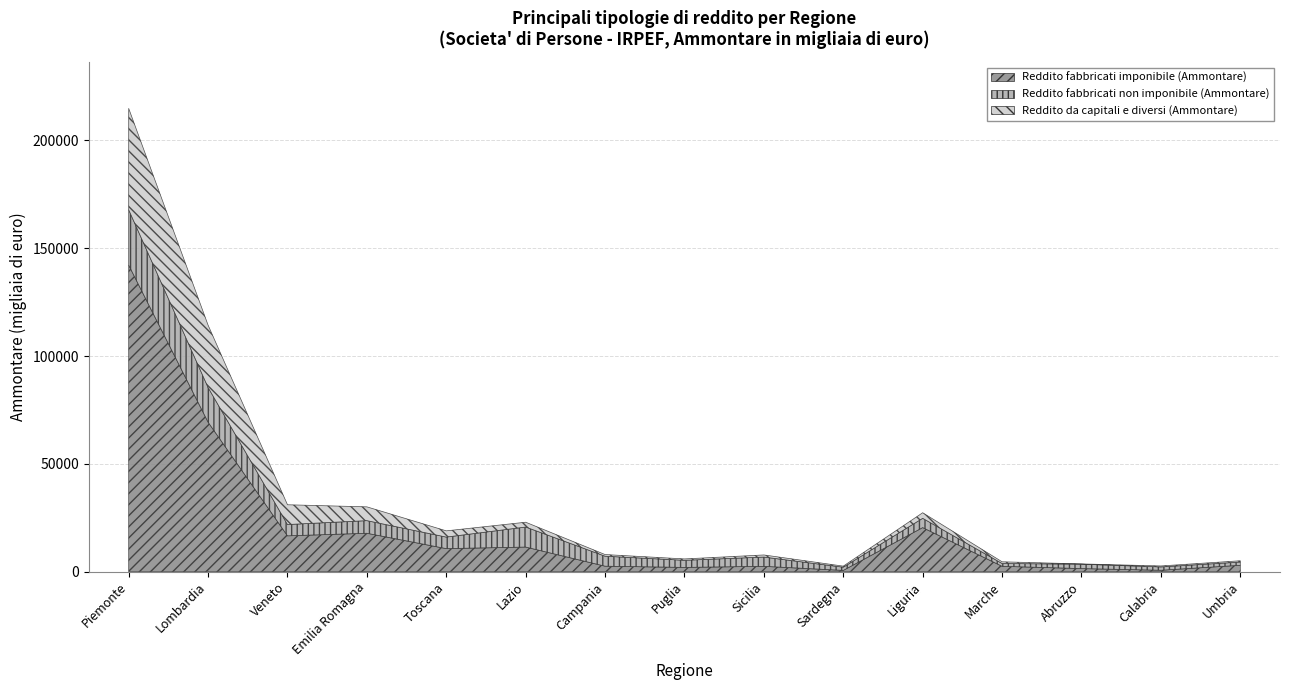

In Reddito da capitali e diversi (Ammontare), how many points are lower than both neighbors (excluding endpoints)?

3